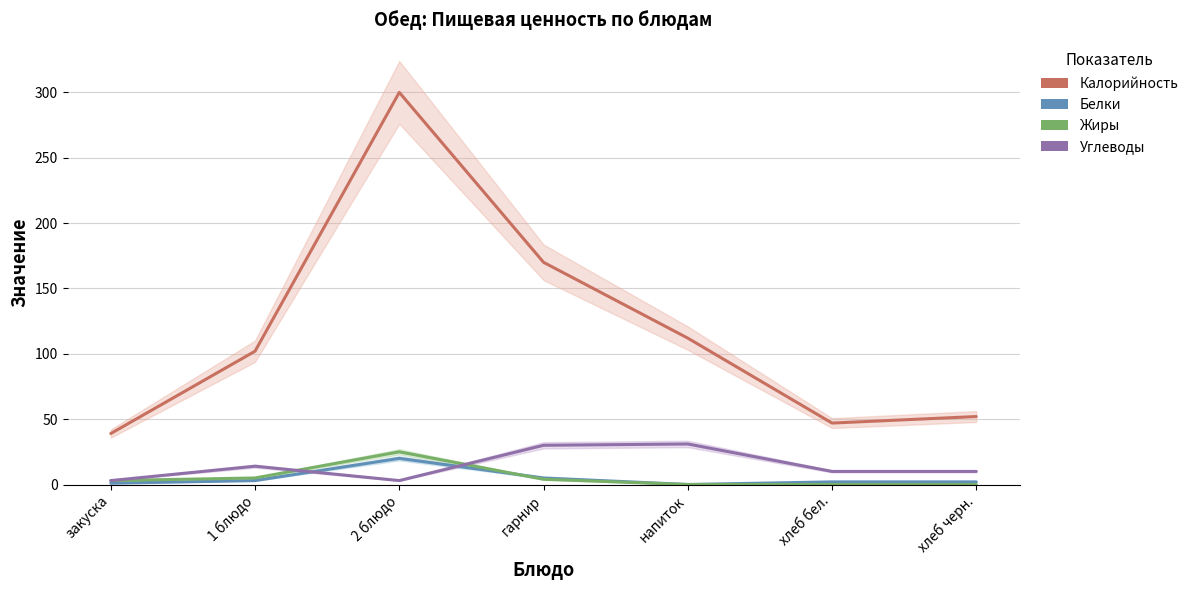

Is it true that Белки equals 7 at гарнир?

False